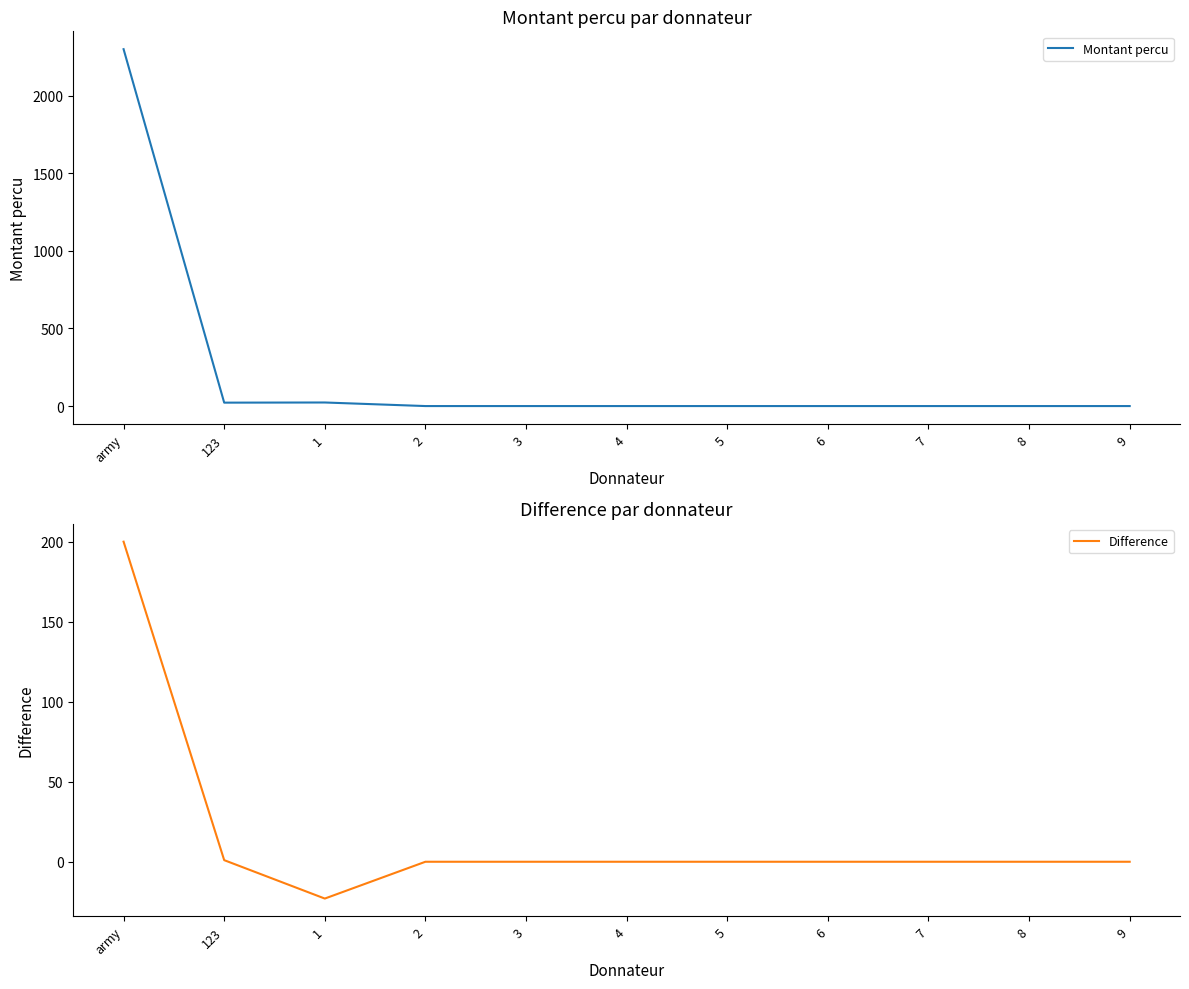

What is the difference between the maximum and minimum values in the Montant percu series?

2300